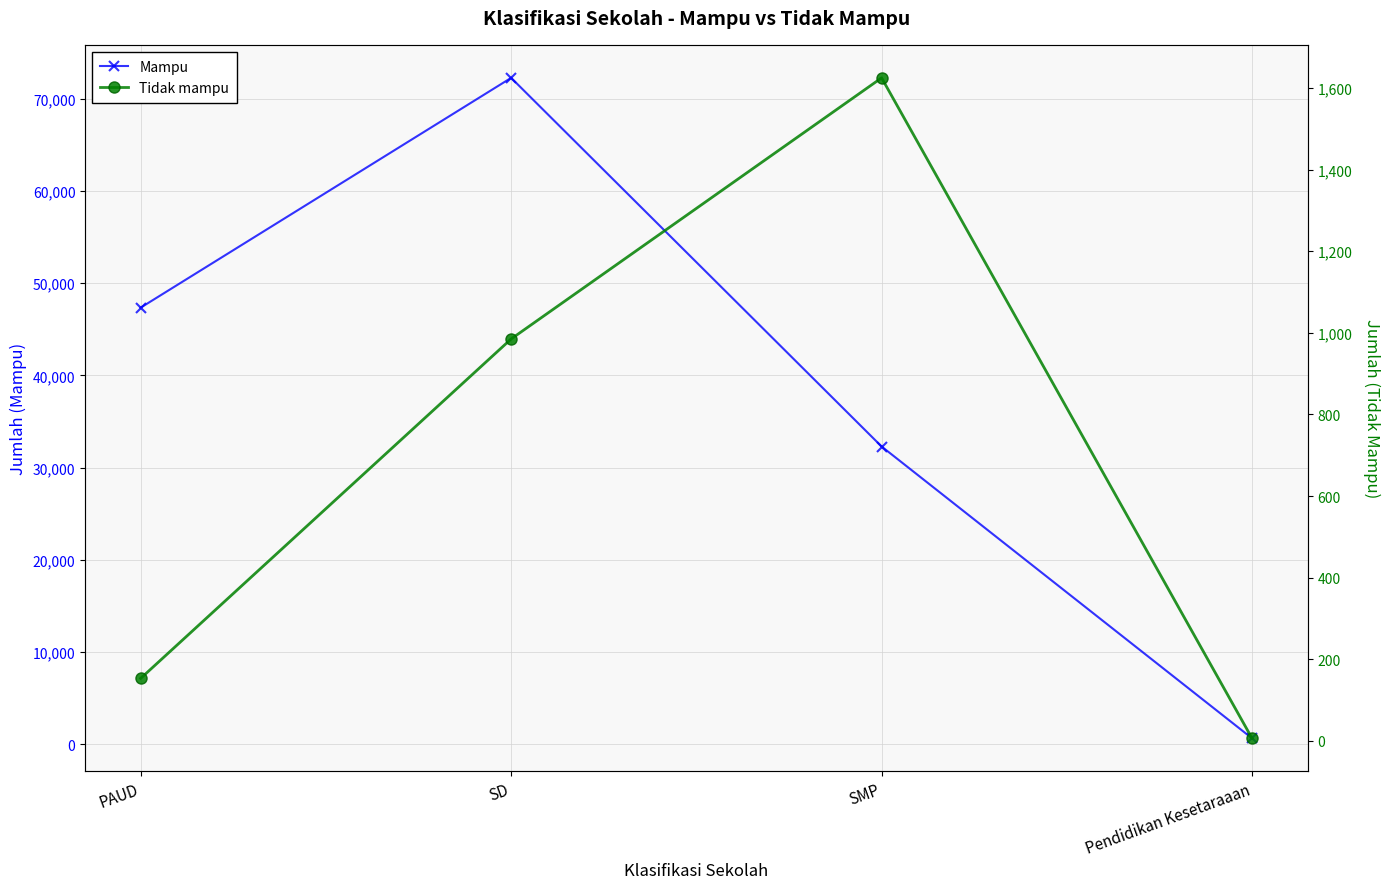

How many lines are shown in the chart?

2